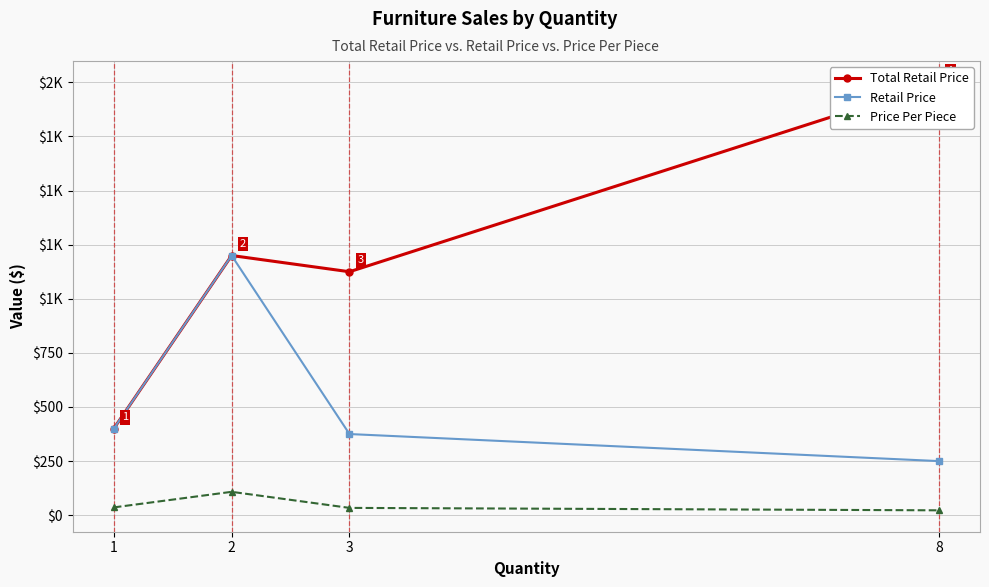

At which label is Total Retail Price closest to 1200?

2